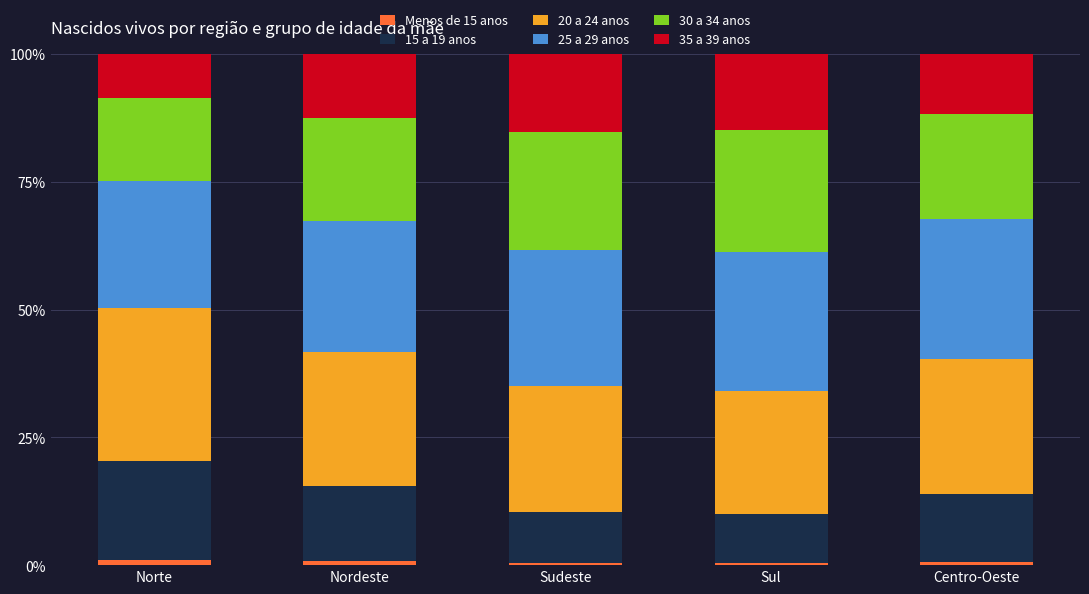

At which category is the sum across all series the highest?

Nordeste